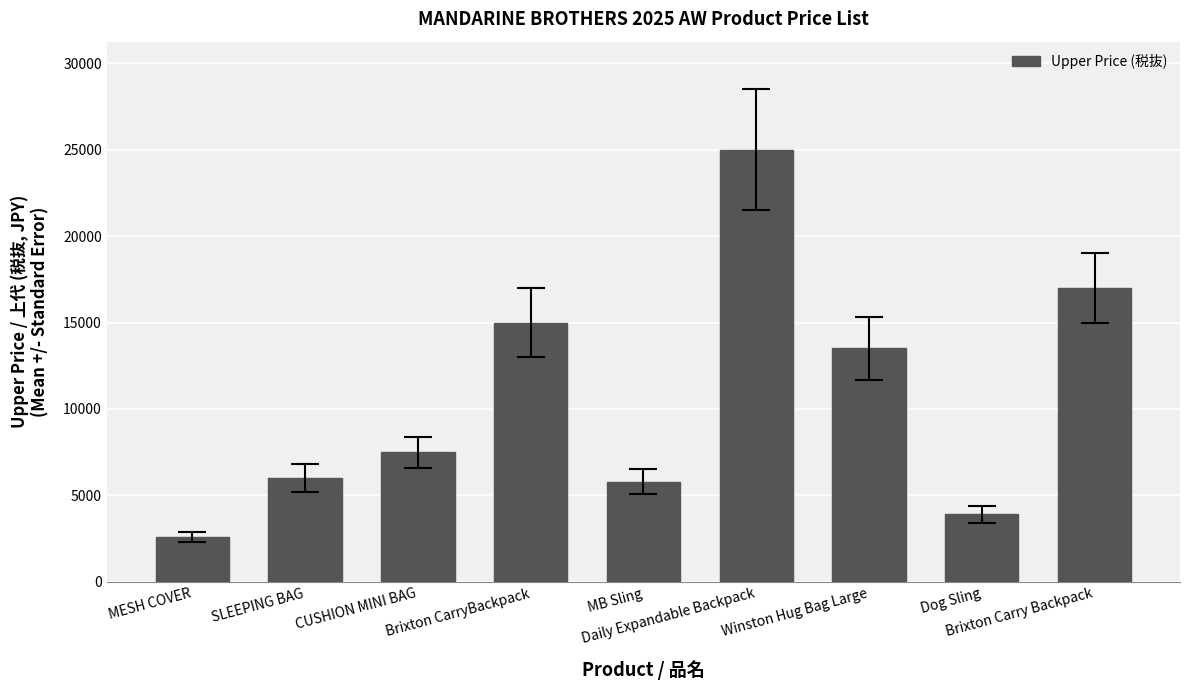

What is the label of the 5th bar from the right?

MB Sling